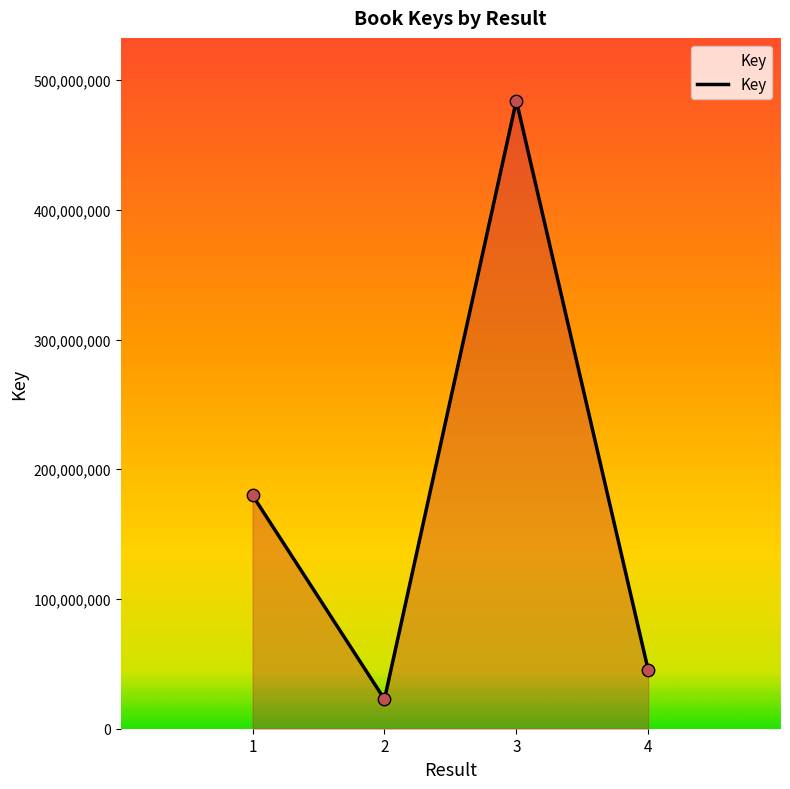

What is the ratio of the value at 2 to the value at 4?

0.5